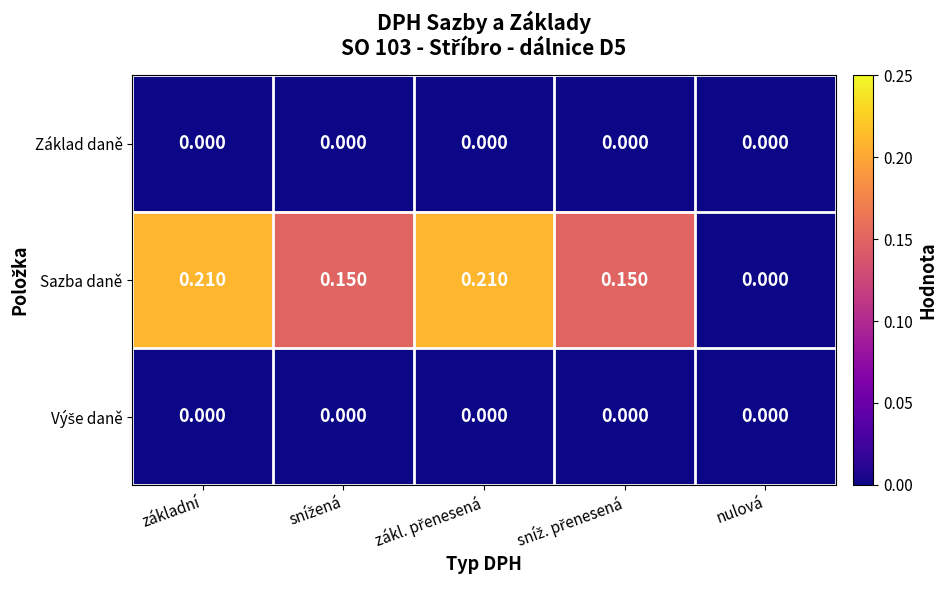

Which series has the largest total across all categories?

Sazba daně